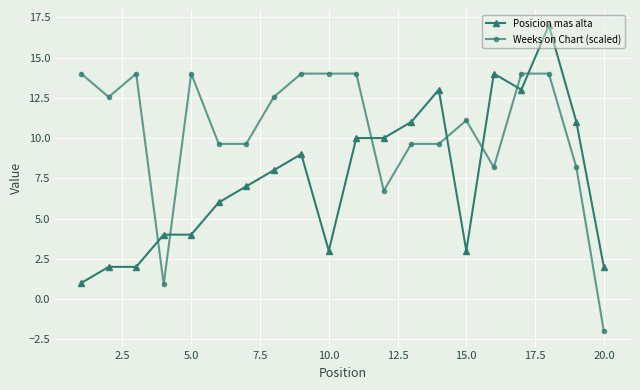

Is this an area chart (filled region under the line)?

No